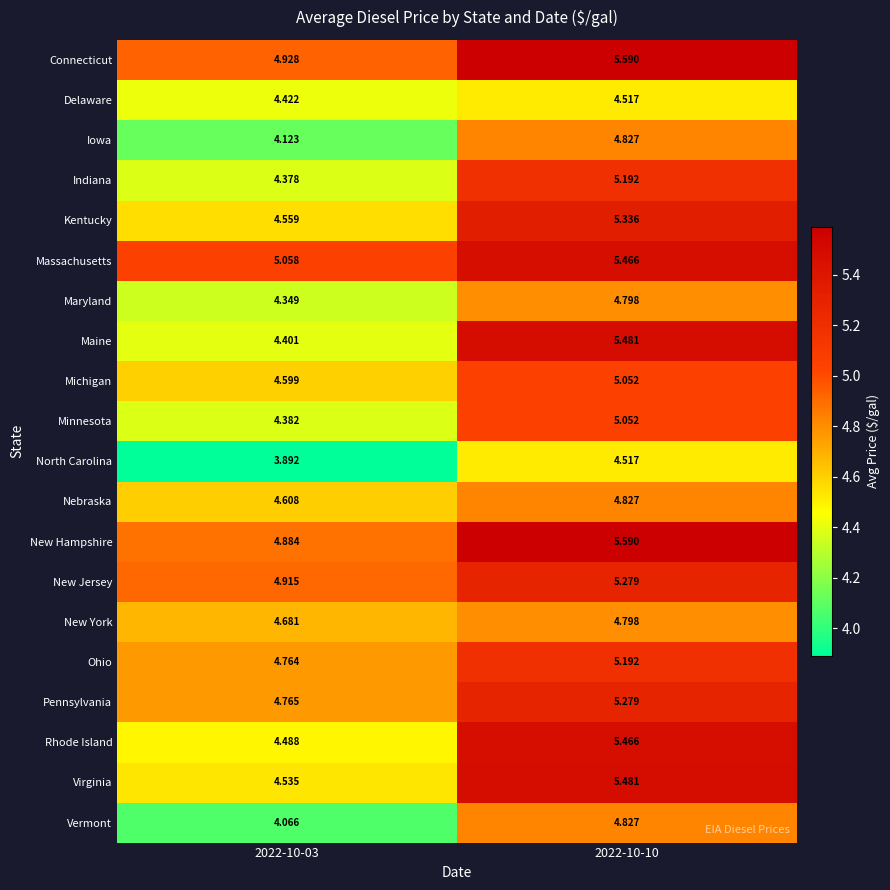

Which label corresponds to the smallest value in the chart?

2022-10-03